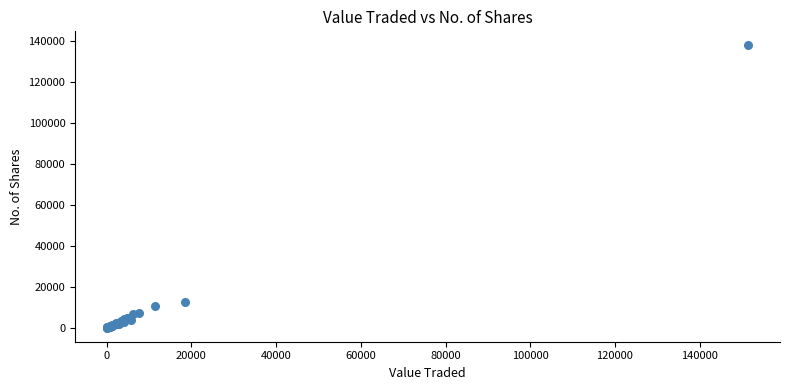

What Y value in the scatter plot is closest to 69066?

12720